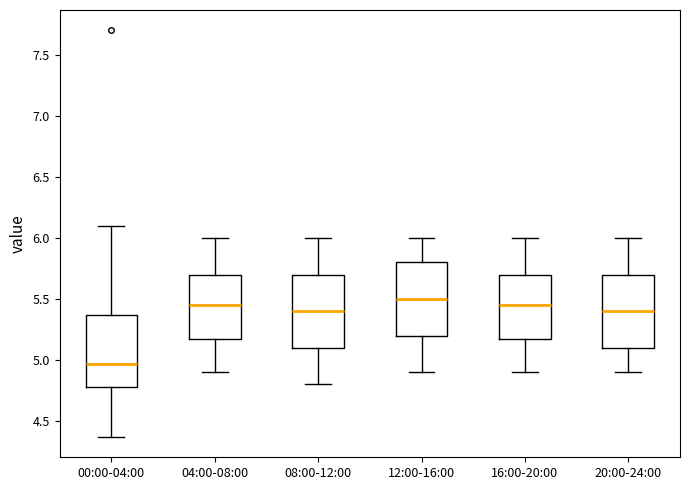

Reading left to right, transcribe this box plot: for each box, give where its median line is, the range the box spans, and where its two whiskers end, as read against the y-axis. The values are not printed on the chart, so give them approximately, as read against the axis.

00:00-04:00: median 4.95, box 4.80 to 5.35, whiskers 4.35 to 6.10
04:00-08:00: median 5.45, box 5.20 to 5.70, whiskers 4.90 to 6.00
08:00-12:00: median 5.40, box 5.10 to 5.70, whiskers 4.80 to 6.00
12:00-16:00: median 5.50, box 5.20 to 5.80, whiskers 4.90 to 6.00
16:00-20:00: median 5.45, box 5.20 to 5.70, whiskers 4.90 to 6.00
20:00-24:00: median 5.40, box 5.10 to 5.70, whiskers 4.90 to 6.00